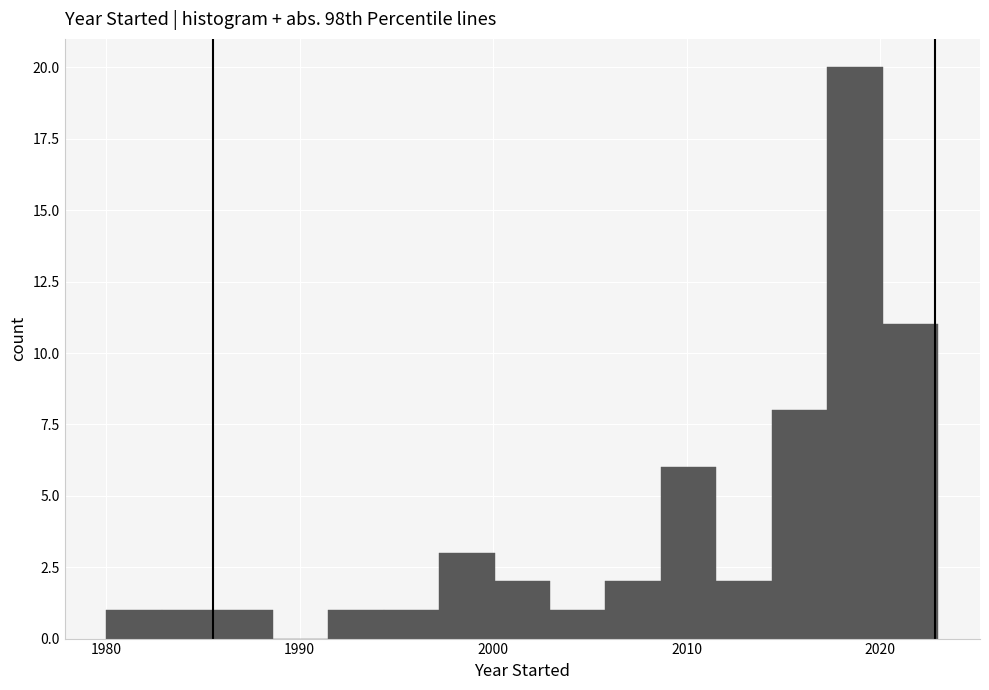

Read against the x-axis, roughly where is the centre of the tallest bar?

2019